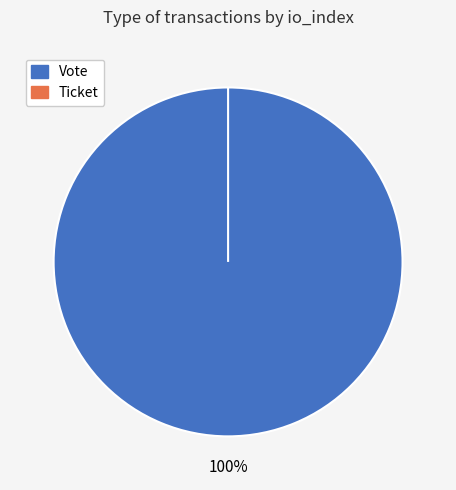

What is the largest slice in the pie chart?

Vote (io_index=1)